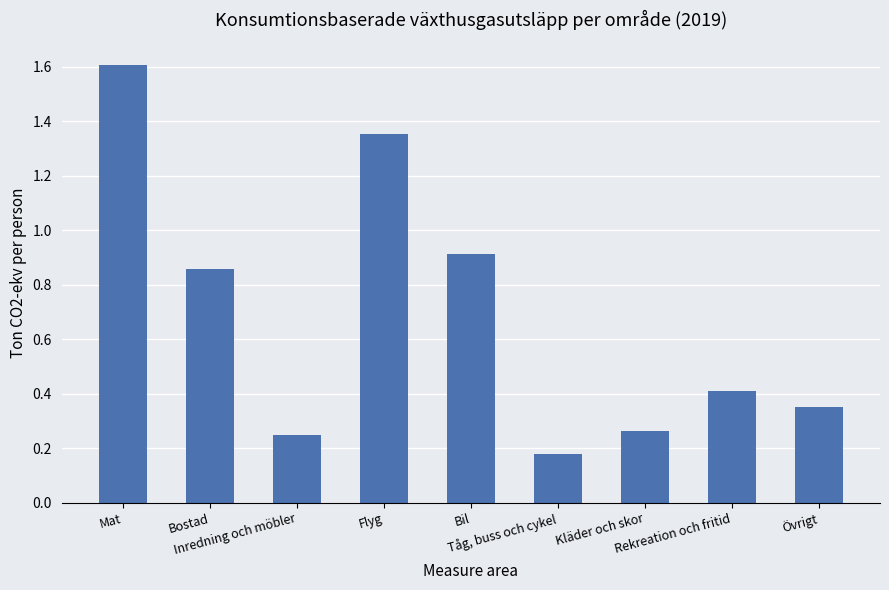

What position from the left is Inredning och möbler?

3